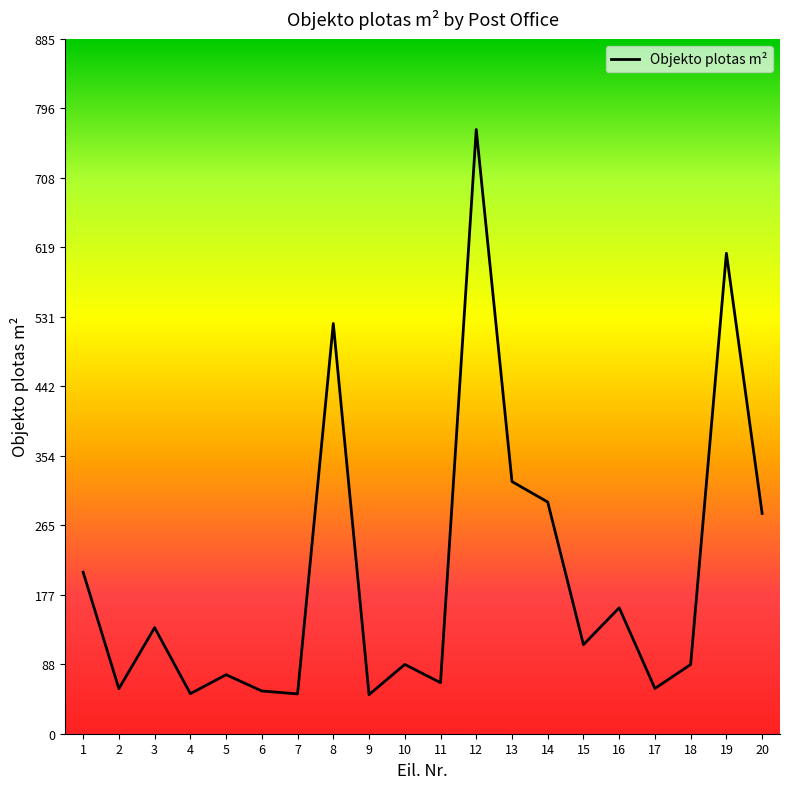

The value at 8 is 522.8. True or false?

True